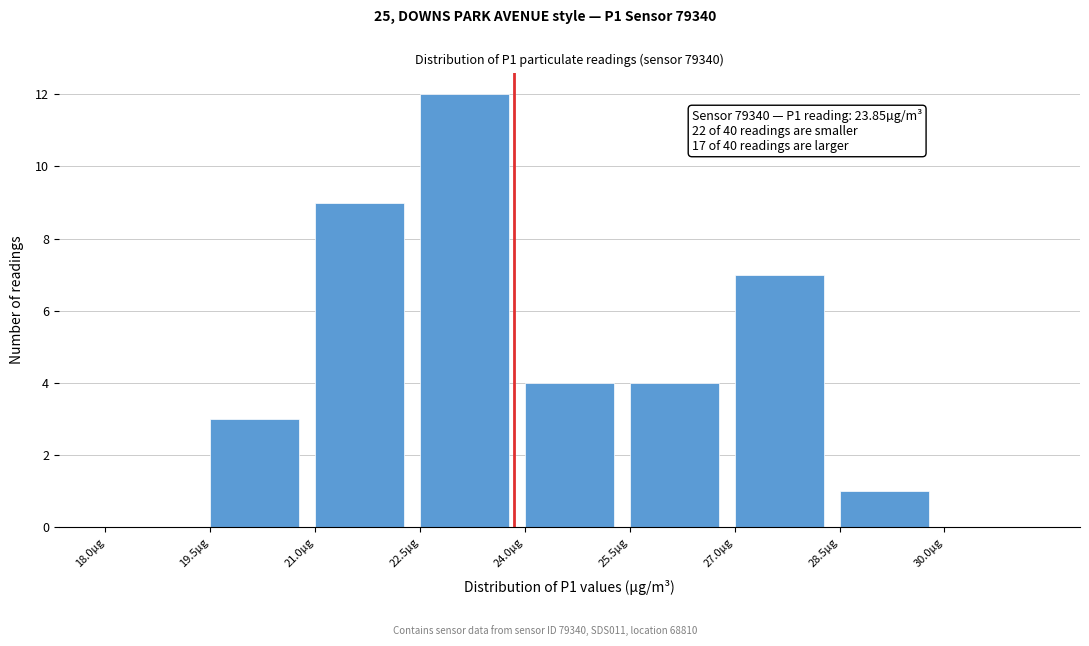

Which range on the x-axis has the tallest bar?

22.5 to 24.0